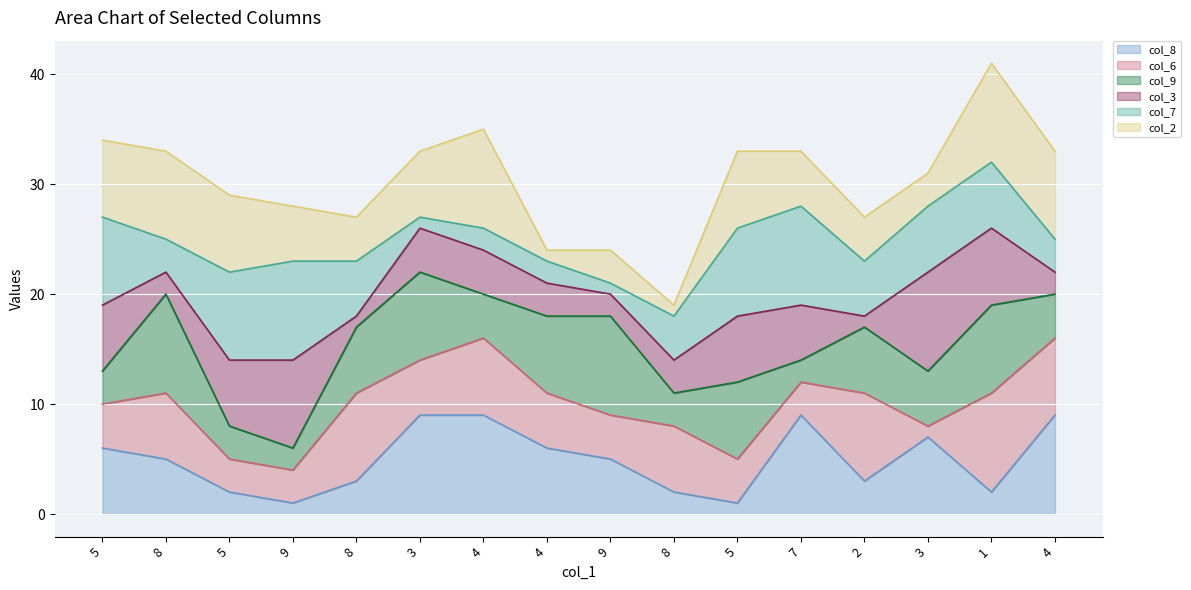

True or false: col_7 line has more than 0 interior local peaks.

True